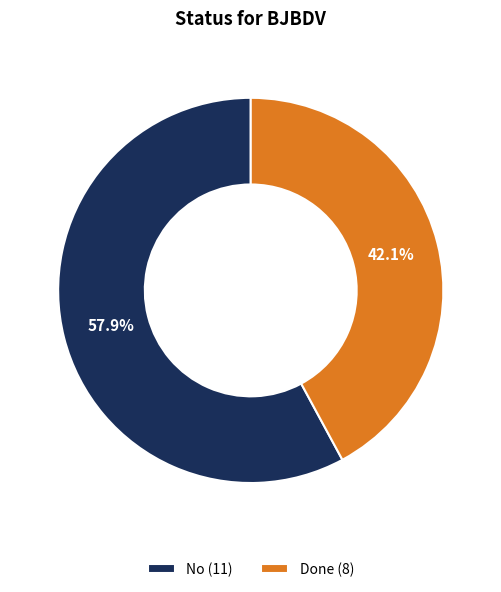

Which slice represents more than half of the pie?

No